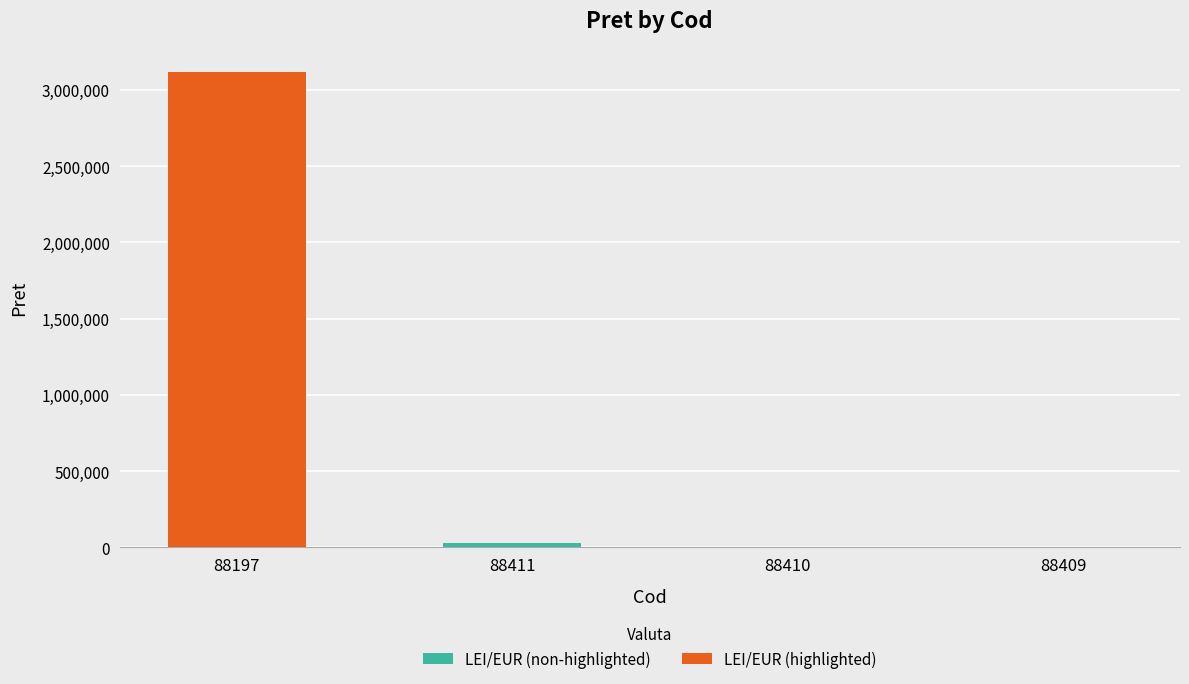

What is the sum of all values?

3156602.4